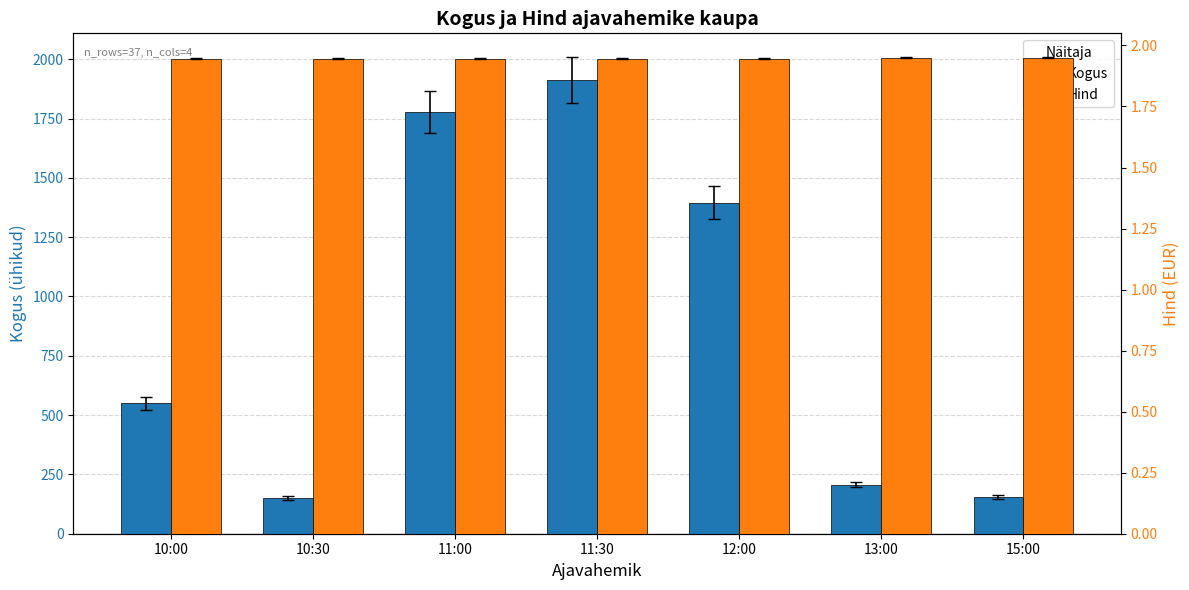

How many series are shown in this chart?

2